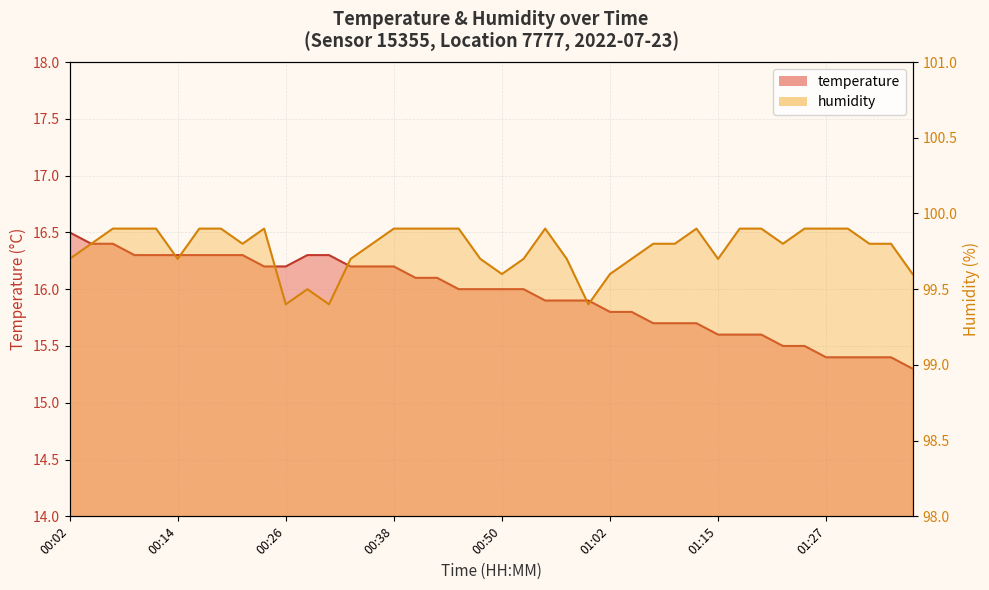

What is the value of the humidity point at the 8th from the left?

99.9